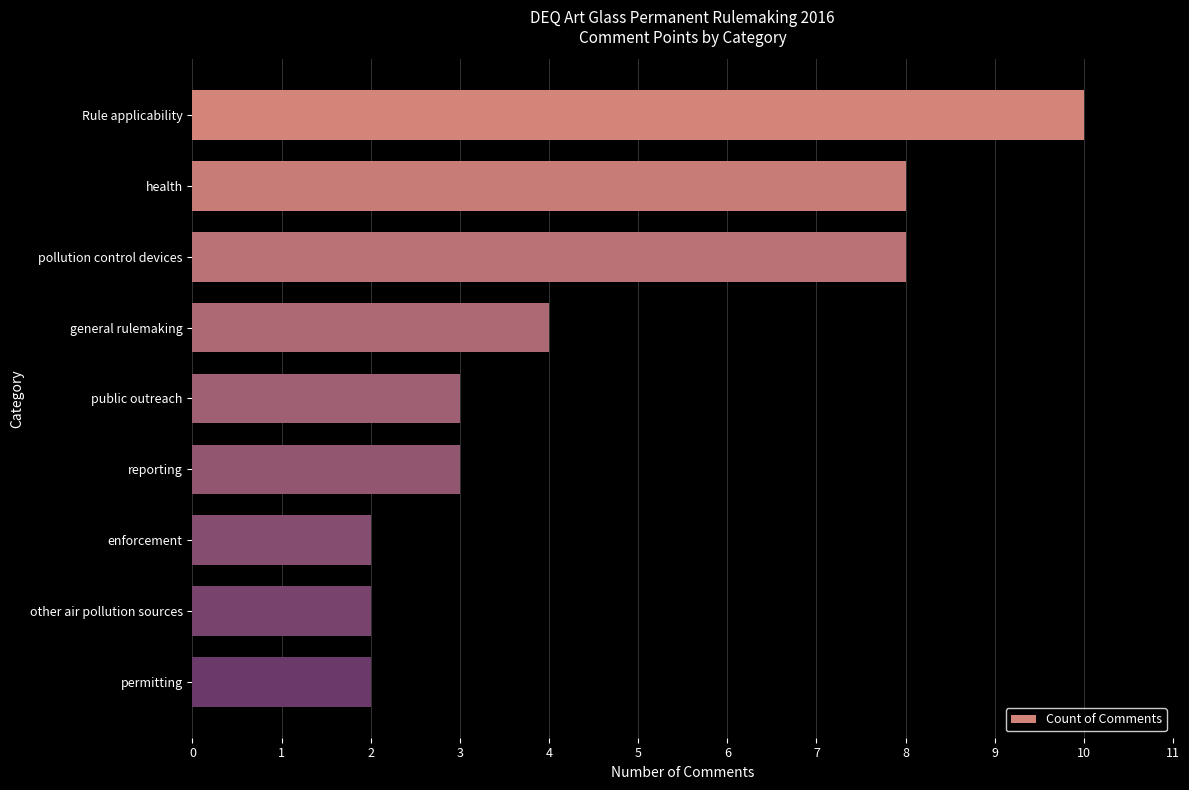

What is the difference between the second highest and minimum values?

6